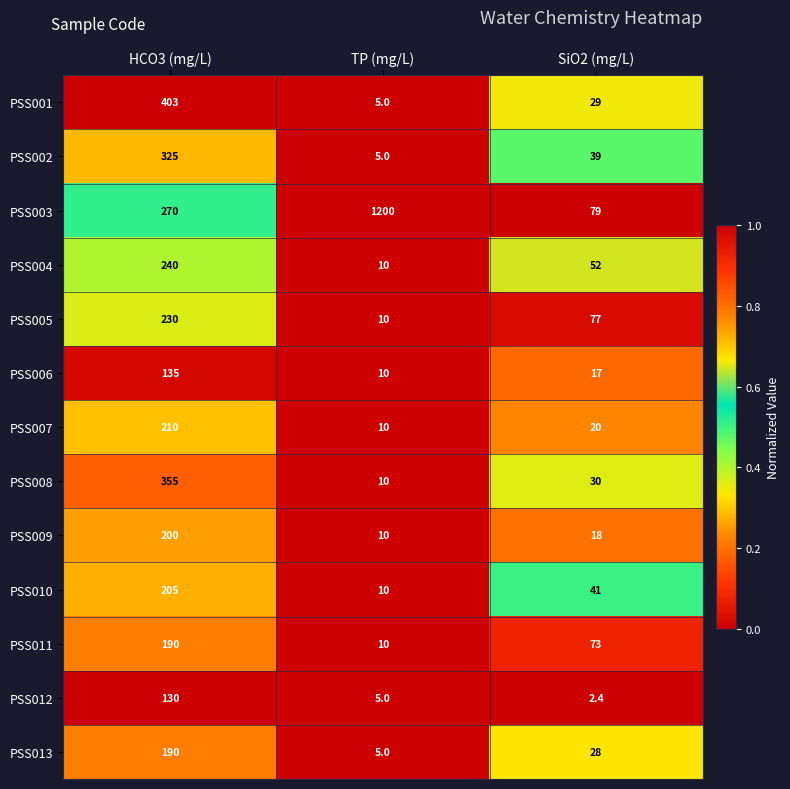

How many PSS010 values are between 10 and 205?

3